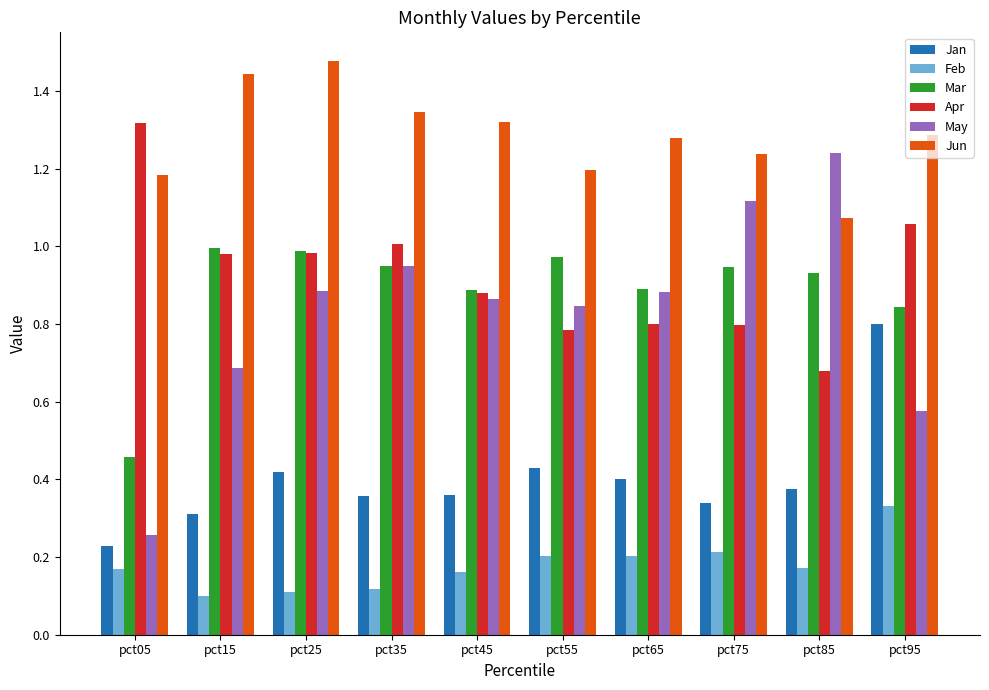

Which series has the largest total across all categories?

Jun